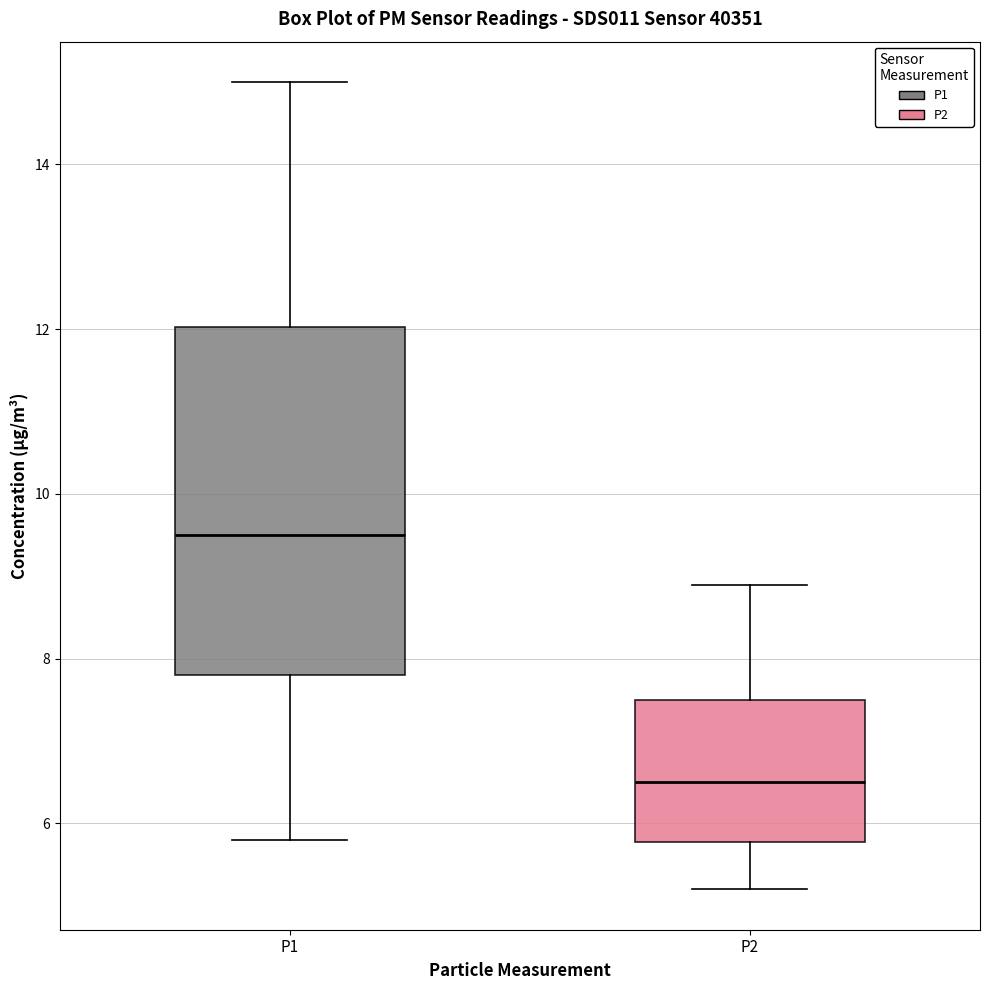

Which box is the tallest, from its lower edge to its upper edge?

P1